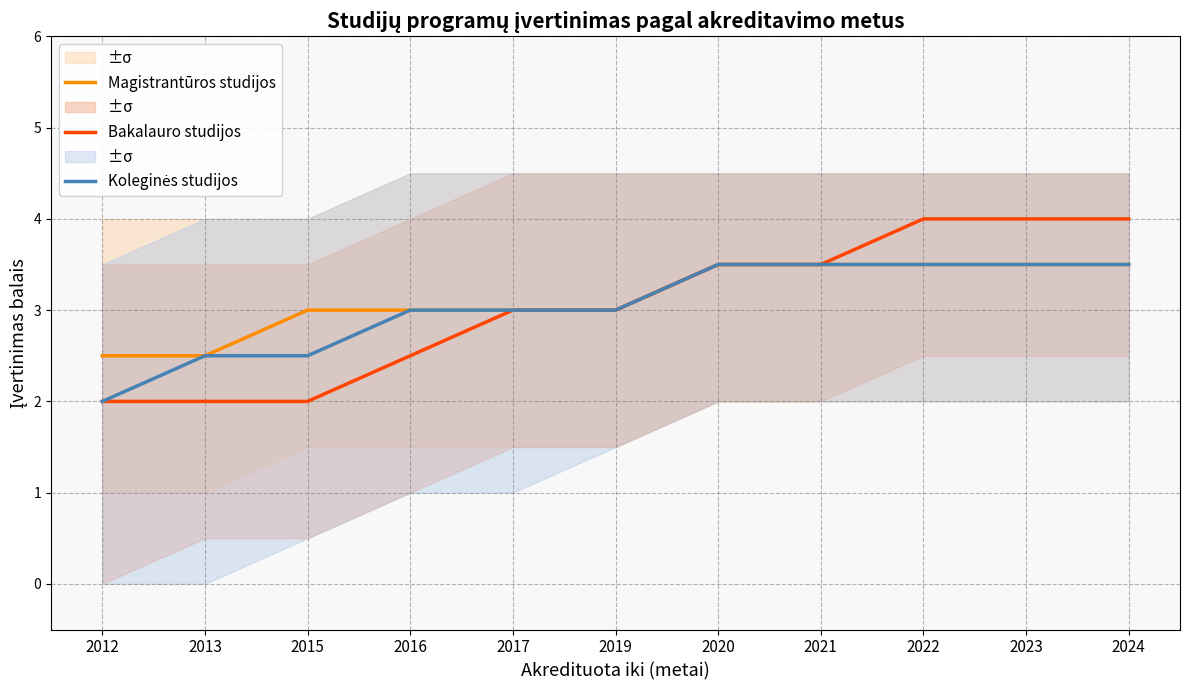

What is the smallest value displayed?

2.0